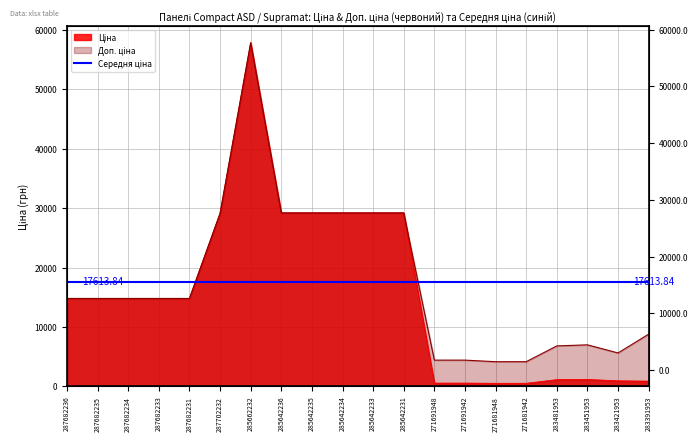

True or false: Ціна and Доп. ціна cross at least once.

False